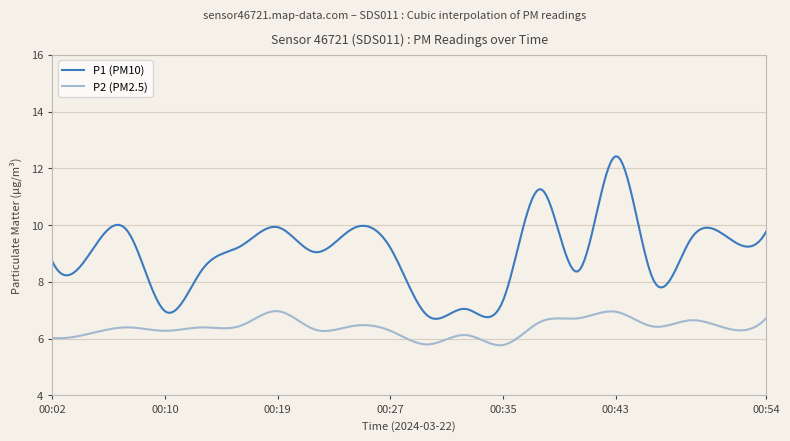

Which series has the widest spread of values?

P1 (PM10)